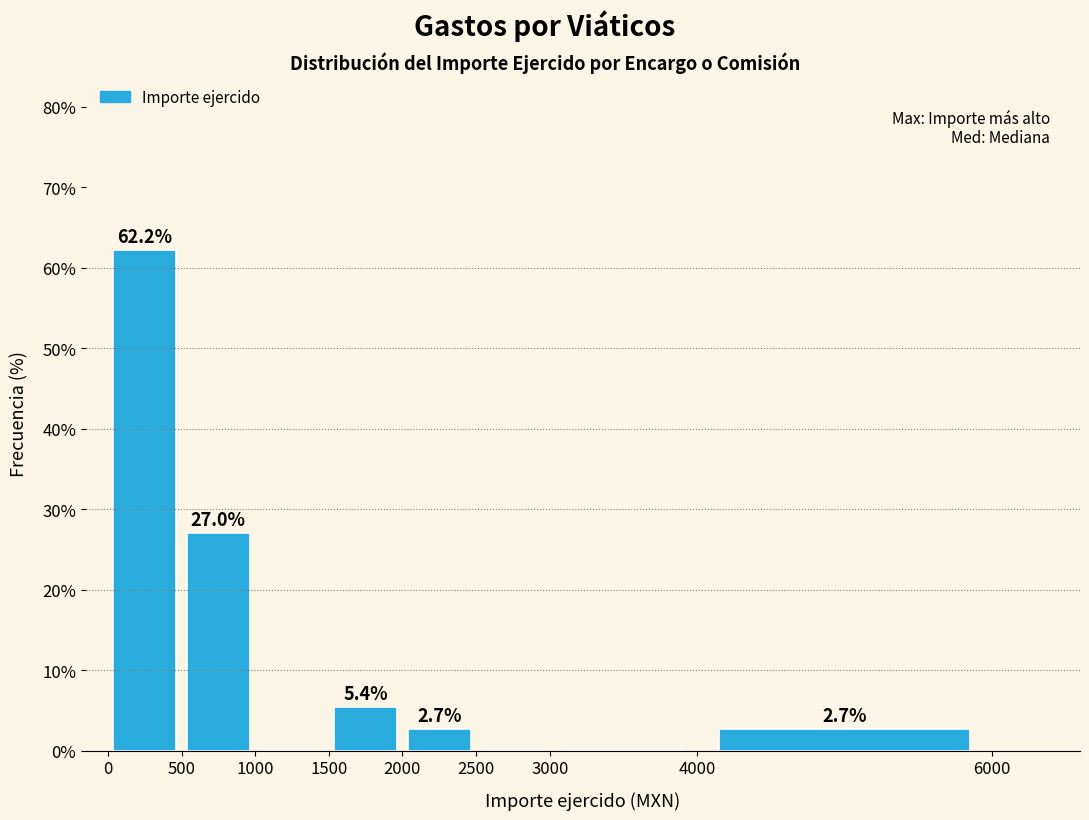

Which range on the x-axis has the tallest bar?

0 to 500